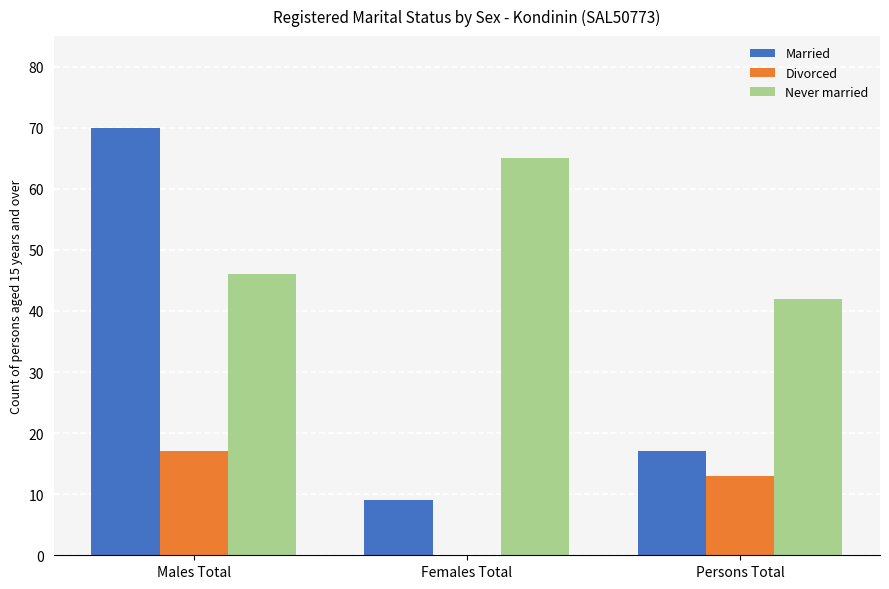

True or false: Married has a value of 17 at Persons Total.

True